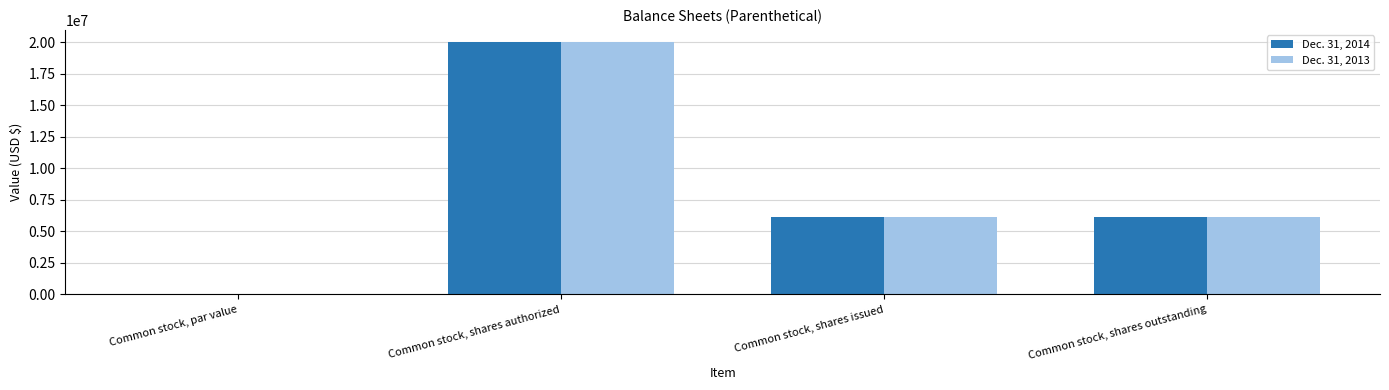

Is the value of Dec. 31, 2014 at Common stock, shares authorized greater than the value of Dec. 31, 2013 at Common stock, par value?

Yes